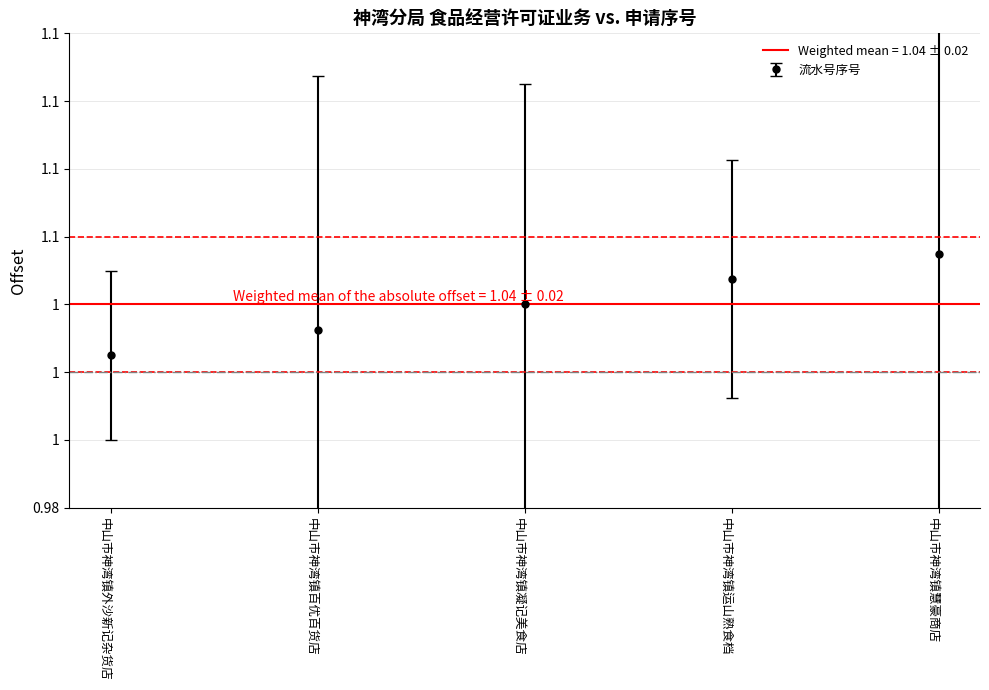

What is the greatest value displayed?

1.1